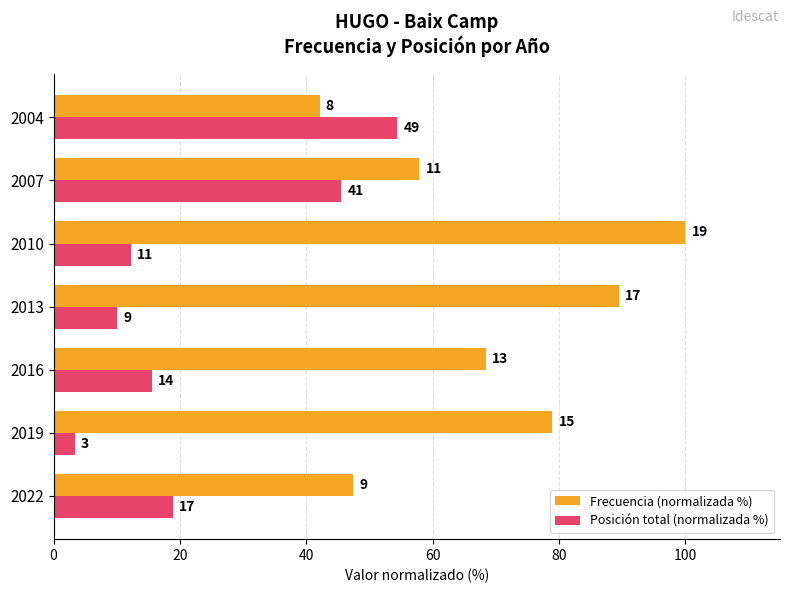

What are all the series names shown in the legend?

Frecuencia (normalizada %), Posición total (normalizada %)